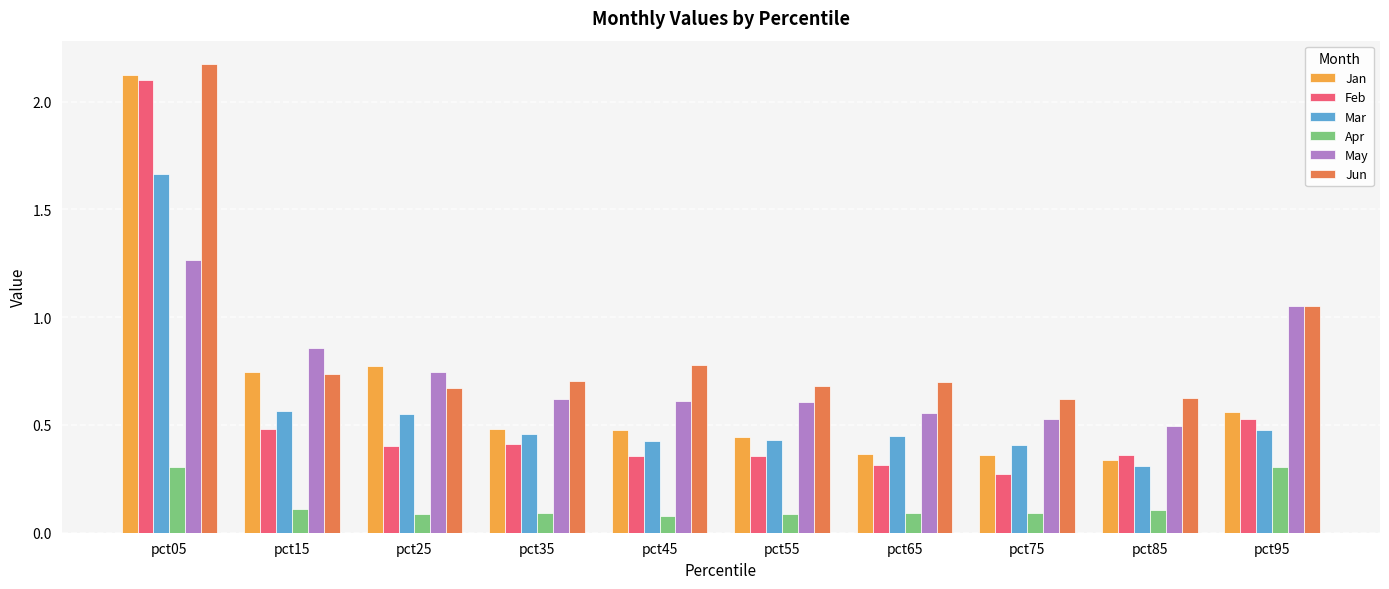

List the series in order of their peak value, highest first.

Jun, Jan, Feb, Mar, May, Apr